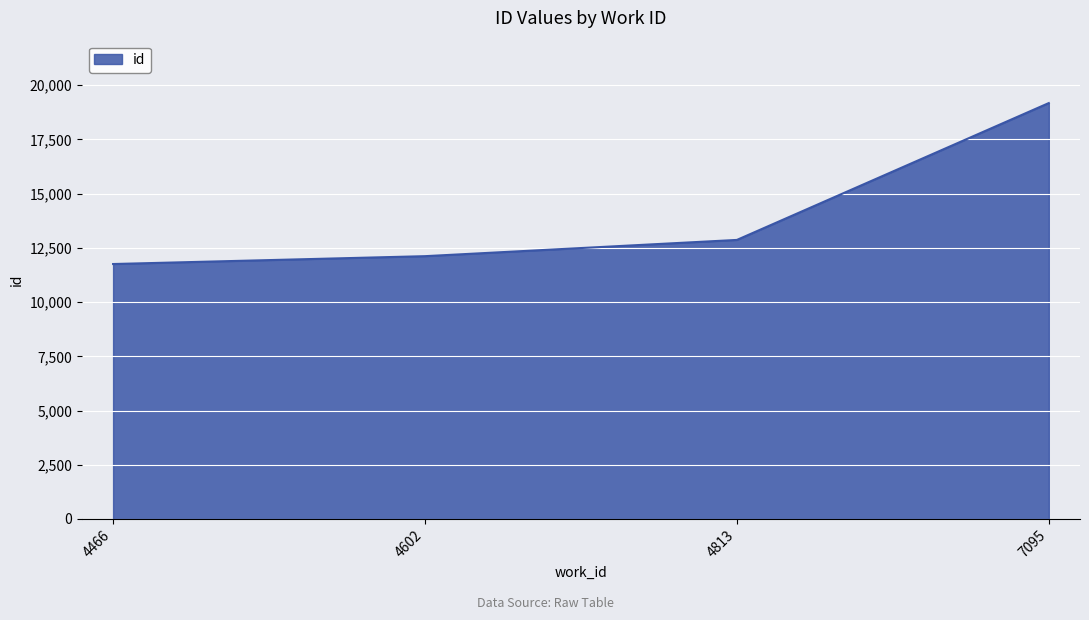

True or false: there are more than 2 points higher than both neighbors.

False